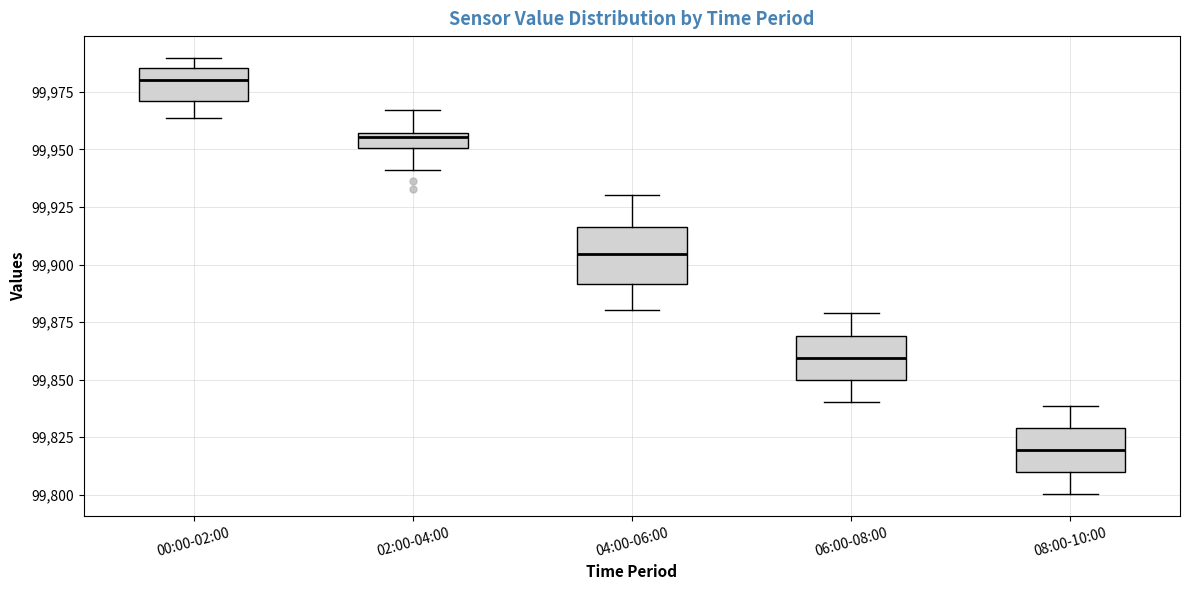

Which box's median line is the lowest?

08:00-10:00